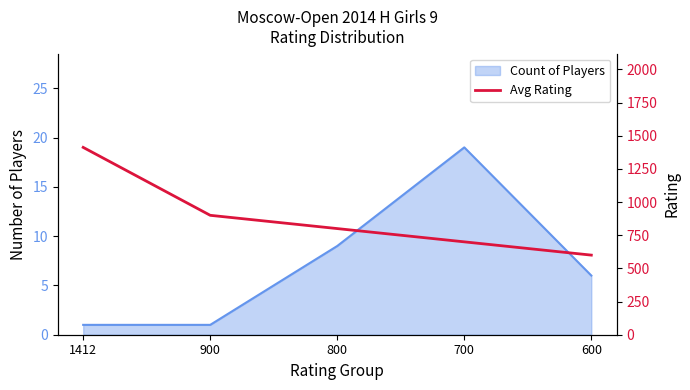

Is it true that the value at 900 is 900?

True